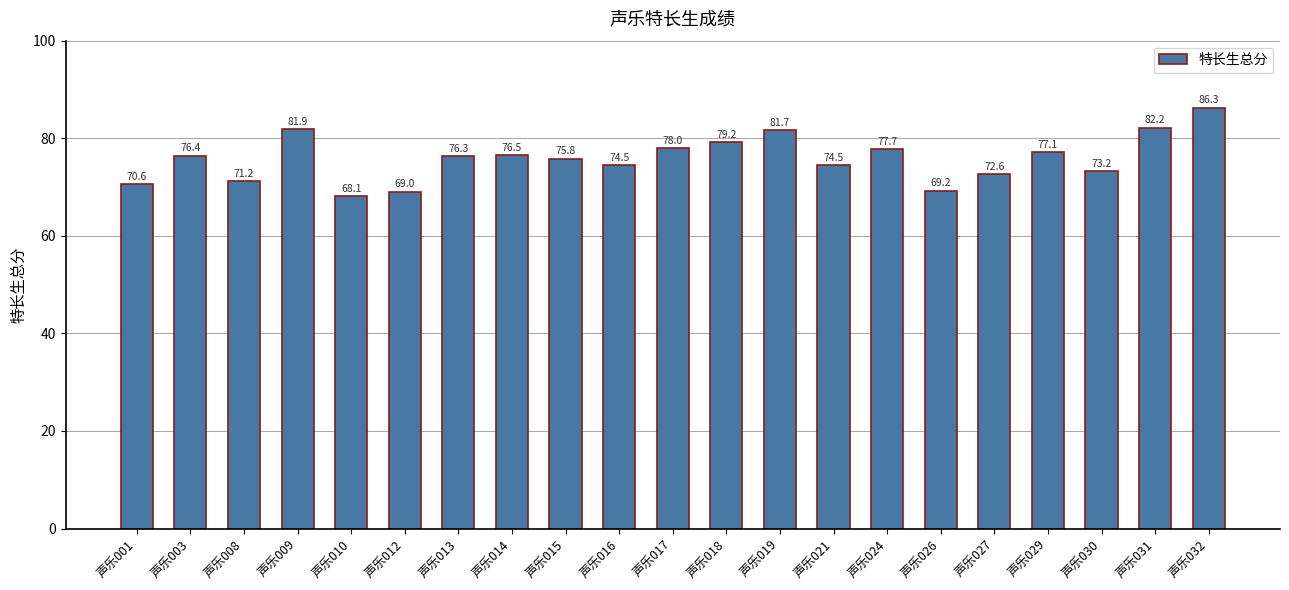

What is the difference between the second highest and minimum values?

14.1